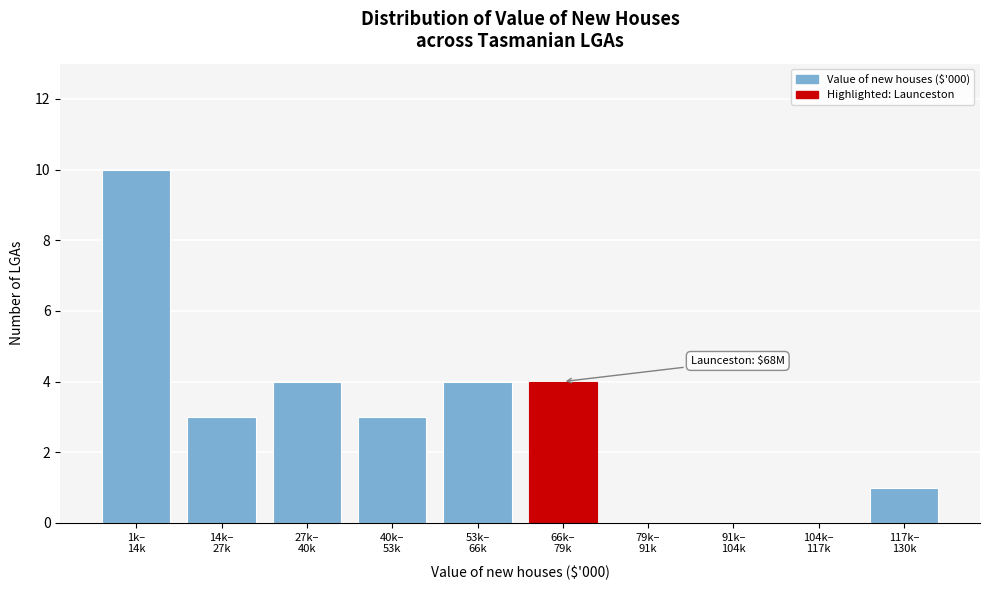

What is the sum of all values?

29